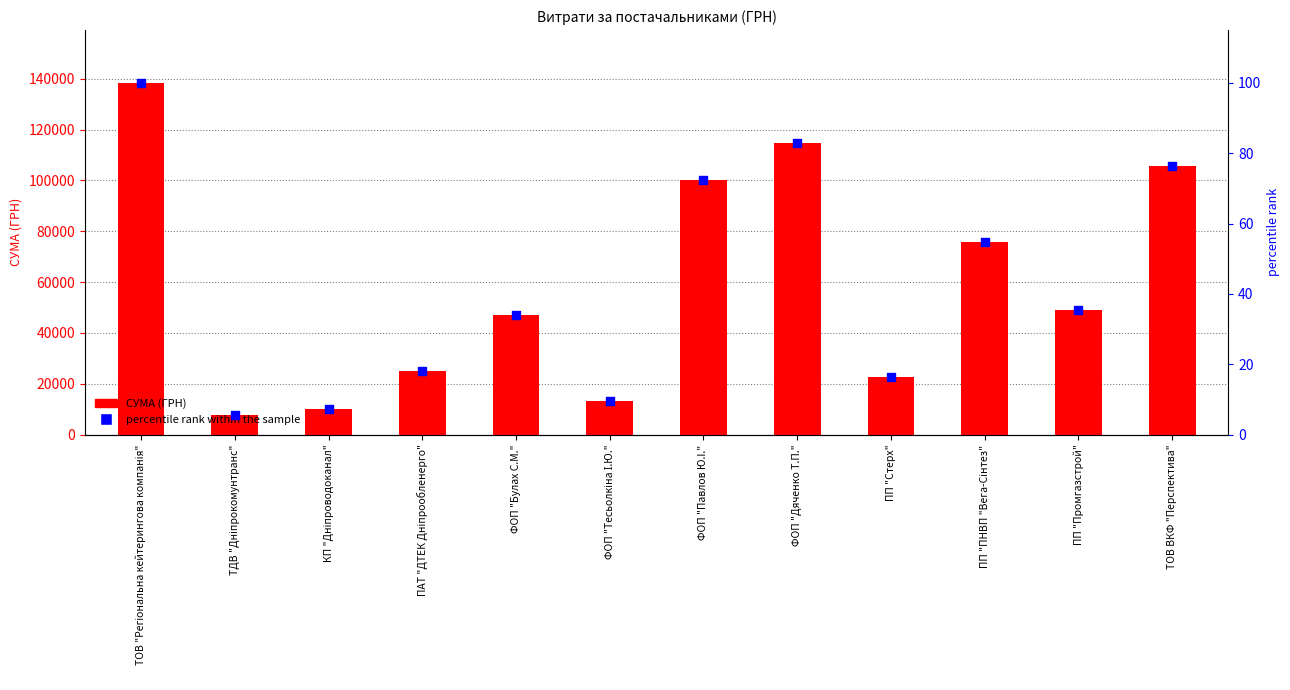

At which category is the sum across all series the highest?

ТОВ "Регіональна кейтерингова компанія"